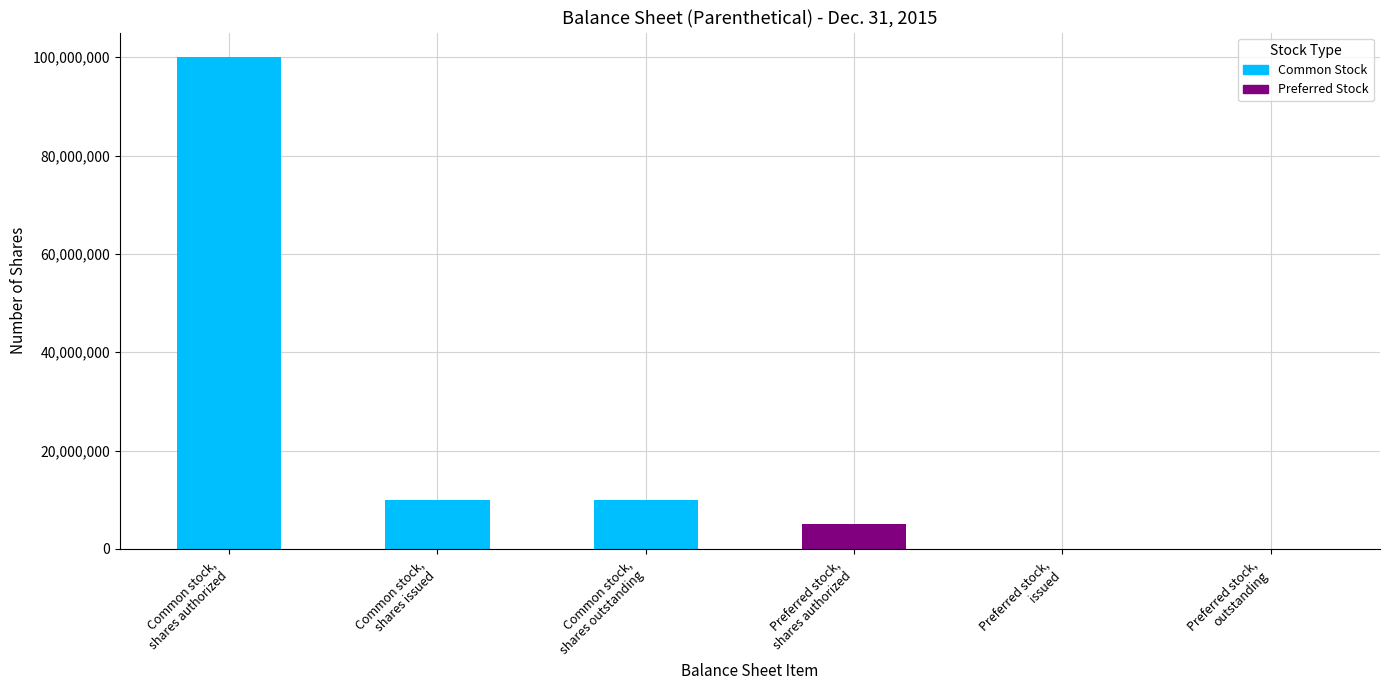

Count the number of data series in this chart.

1